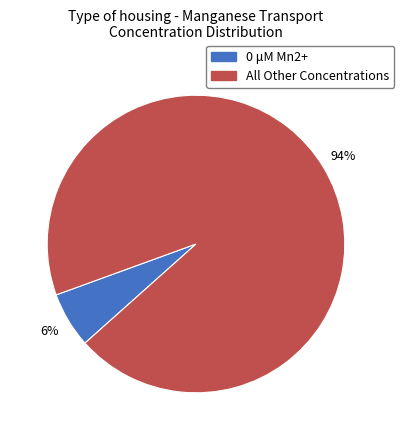

To the nearest percent, what is the average slice percentage?

50%